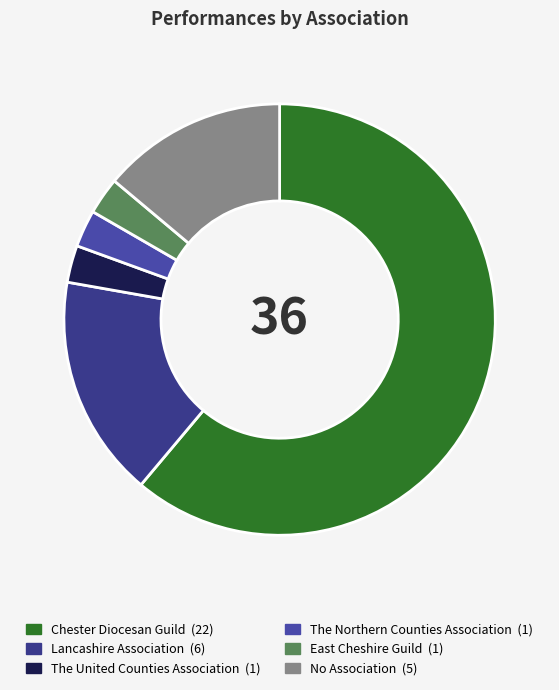

How much of the chart is everything except Lancashire Association?

83.3%